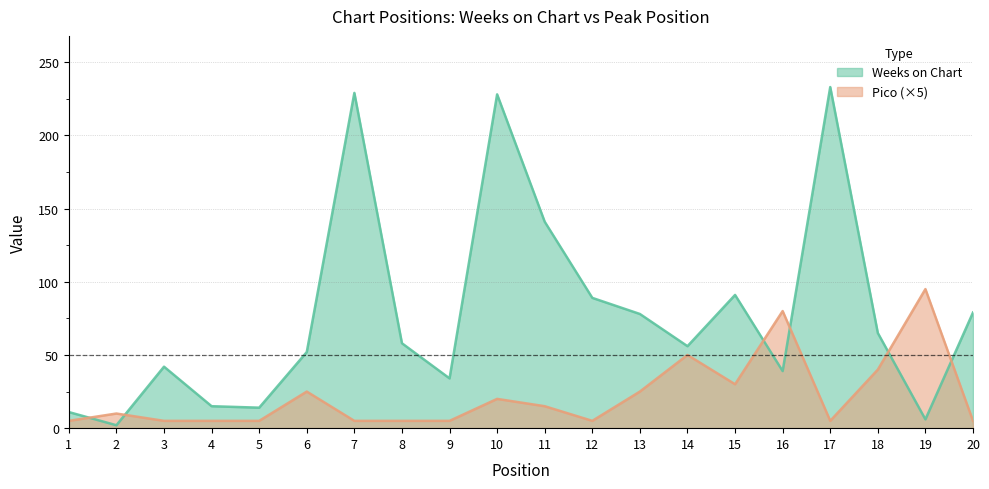

What is the difference between the maximum and second lowest values in the Weeks on Chart series?

227